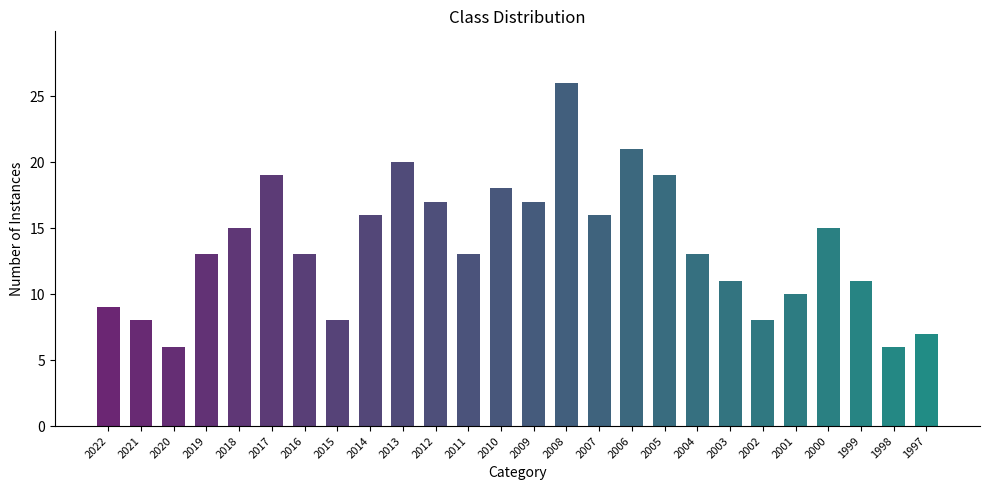

What is the greatest value displayed?

26